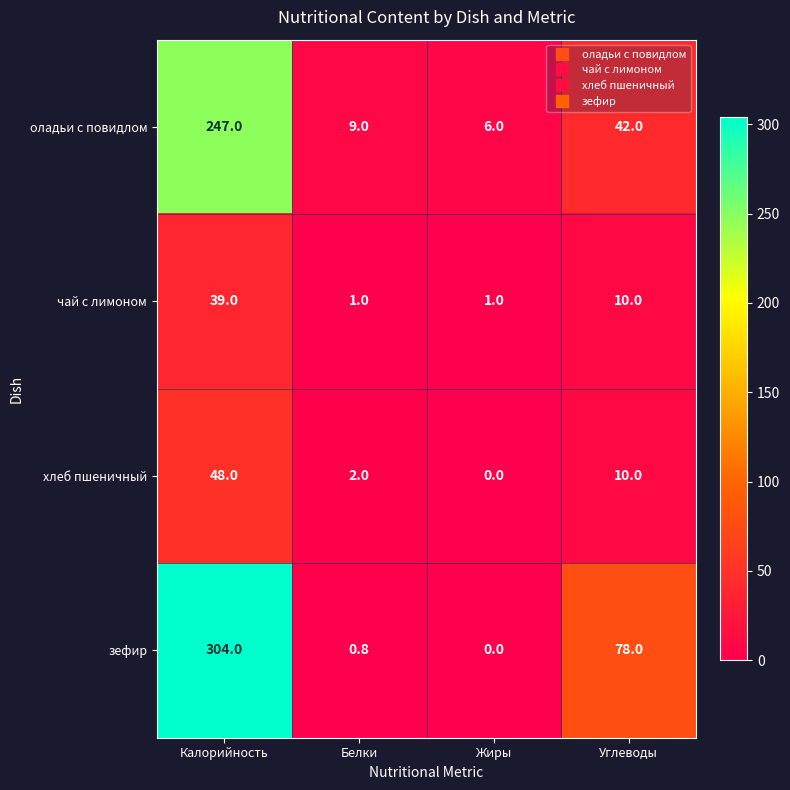

The value of оладьи с повидлом at Калорийность is 359.7. True or false?

False